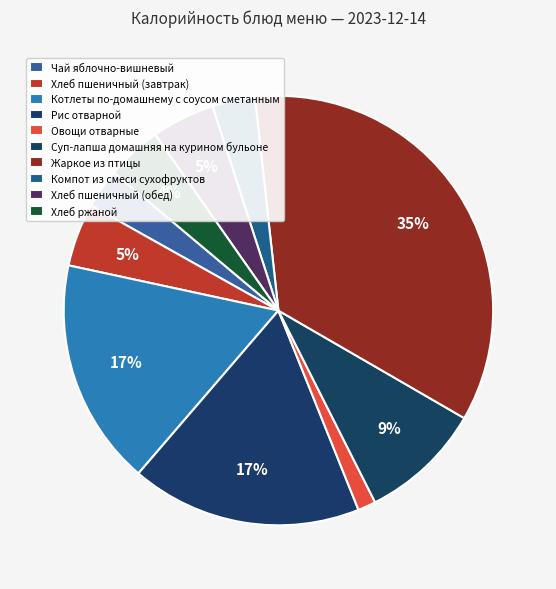

Is there a majority slice in this chart?

No